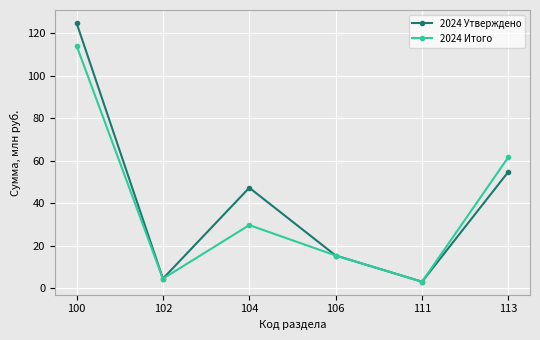

What is the minimum value shown in the chart?

3.0